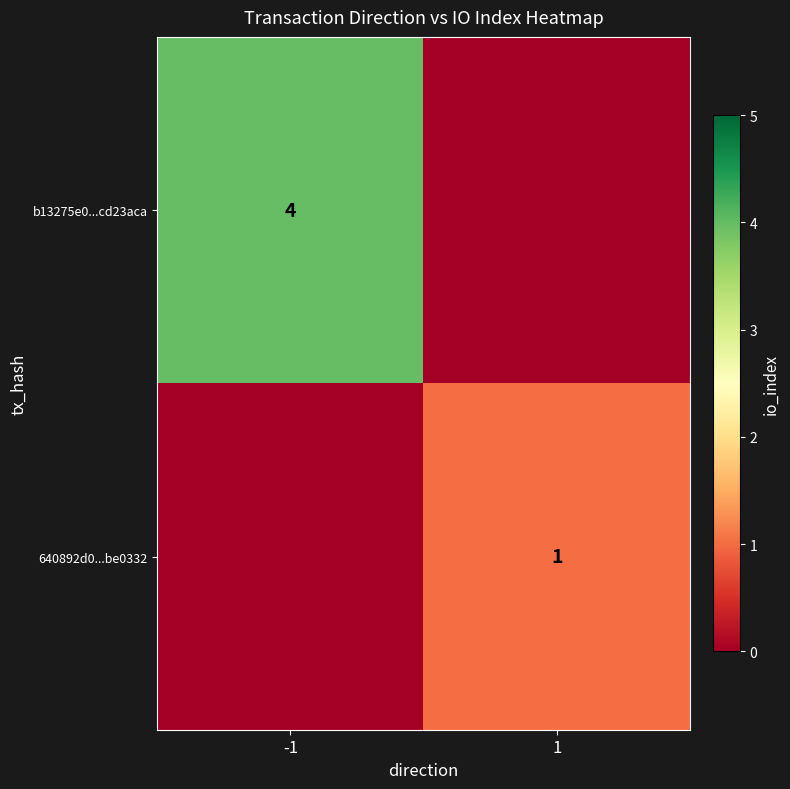

The 640892d0...be0332 series shows 2 at 1. True or false?

False